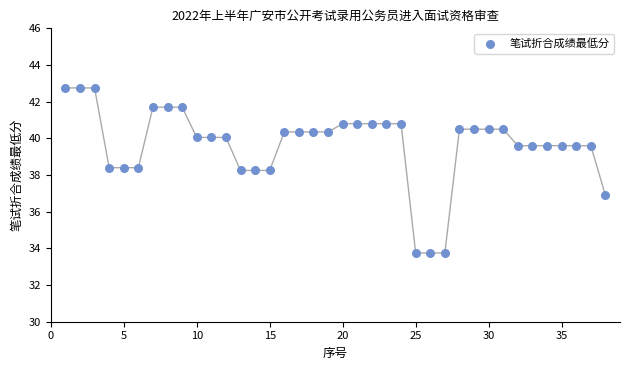

What is the range of Y values (max minus min)?

9.0